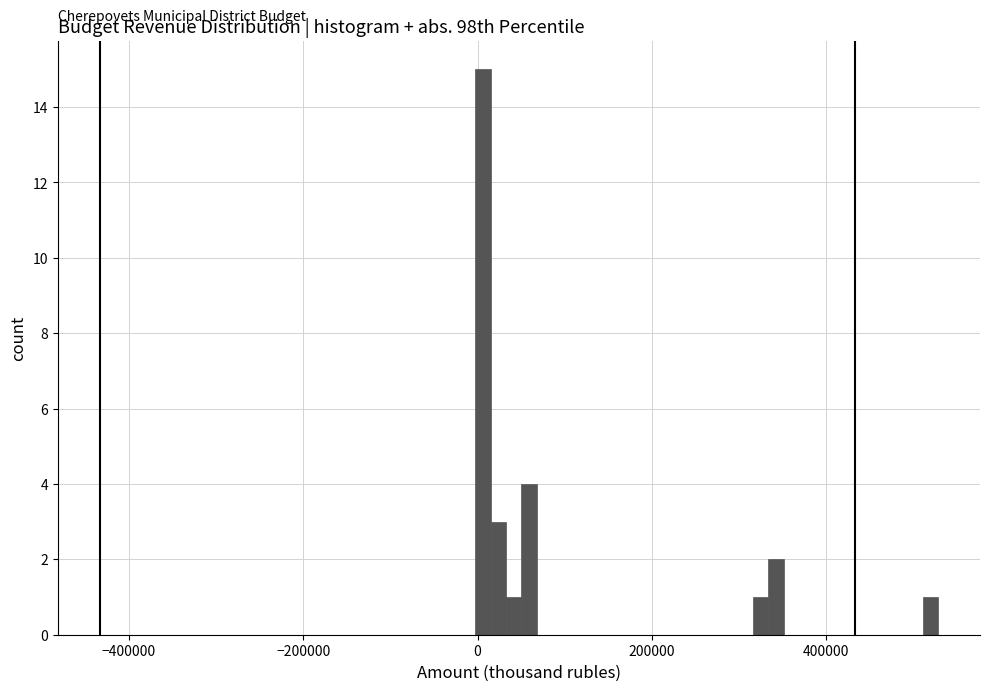

Around what value on the x-axis is the tallest bar? Give the approximate position of its centre, as read against the axis.

0